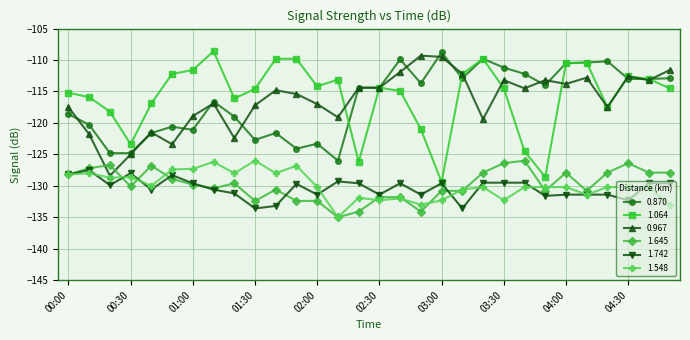

What is the greatest value displayed?

-108.6